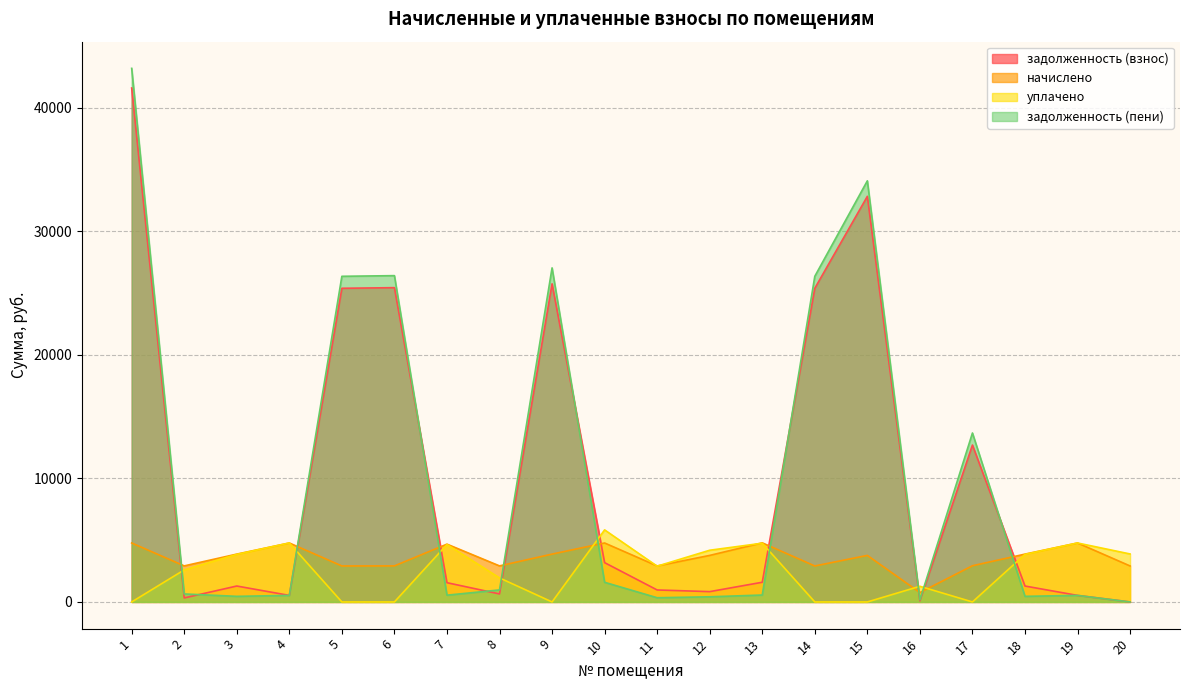

Which series has the largest total across all categories?

задолженность (пени)